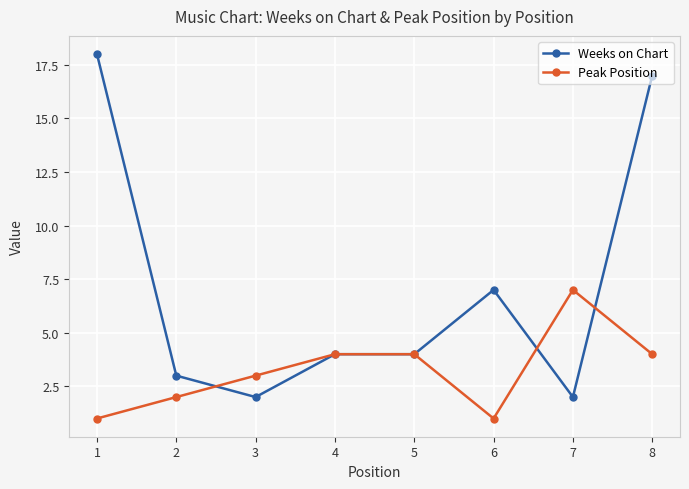

At which category does Weeks on Chart reach its first local valley?

3